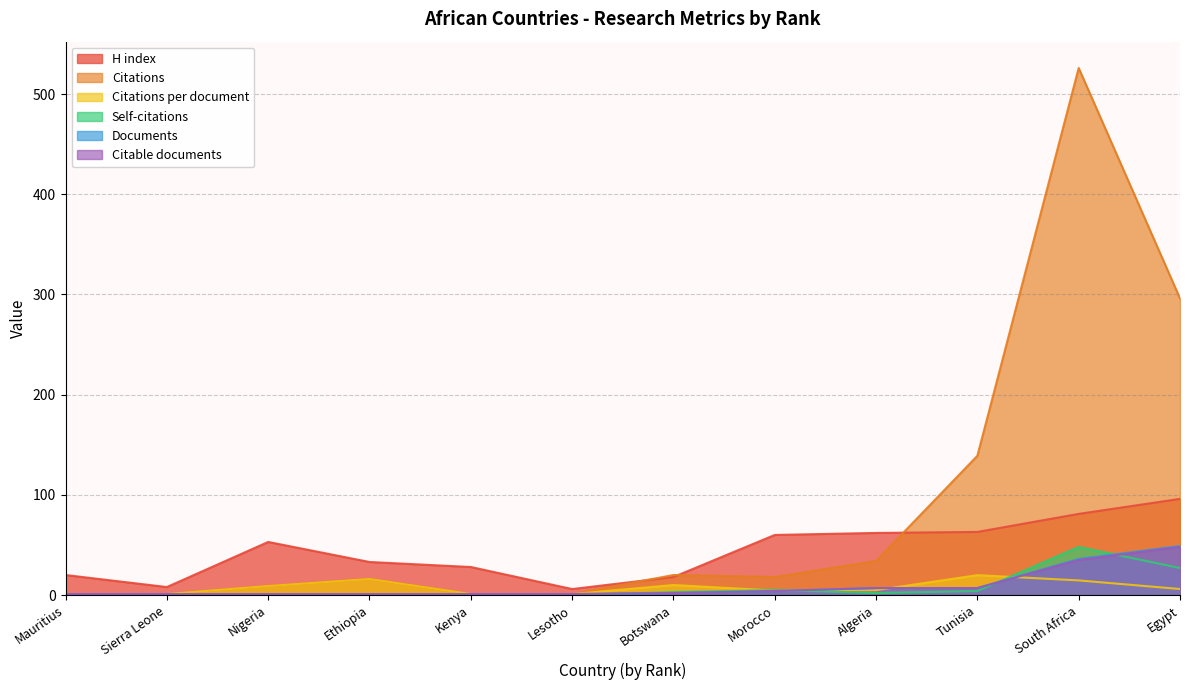

What value does the Citations per document series have at Lesotho?

1.0